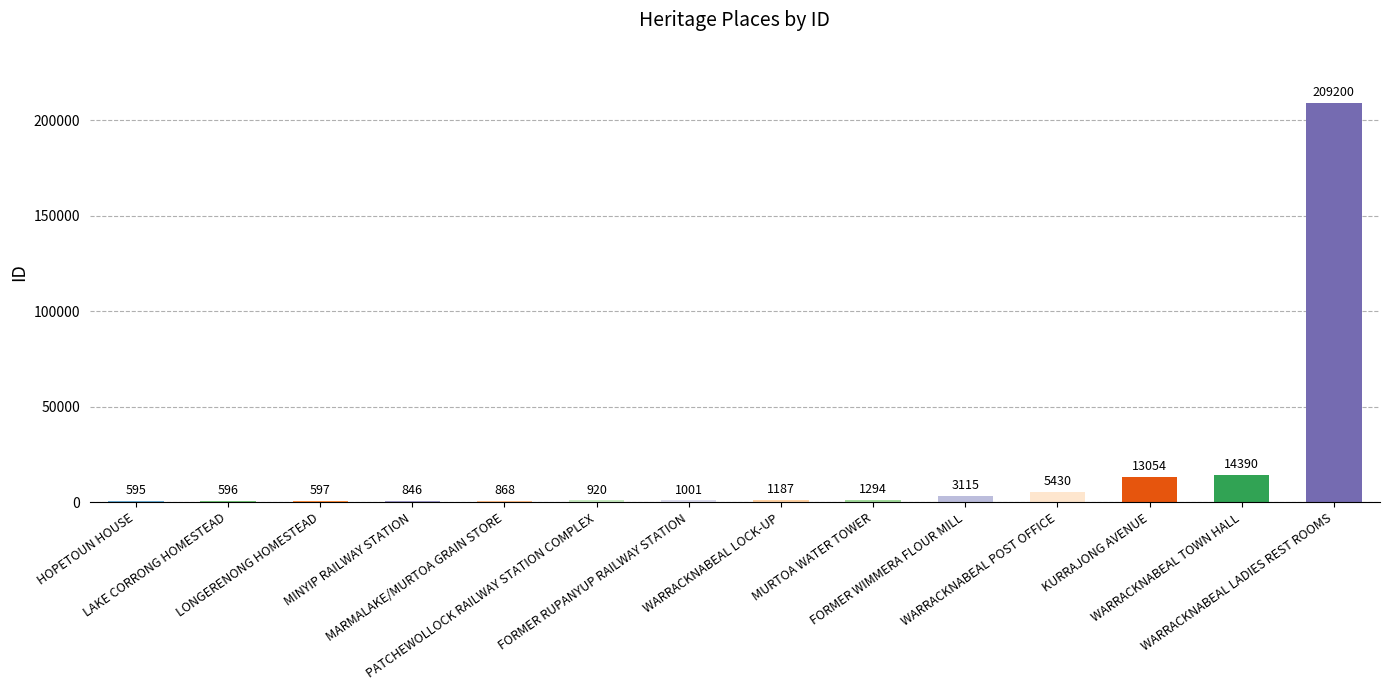

Count the number of data series in this chart.

1